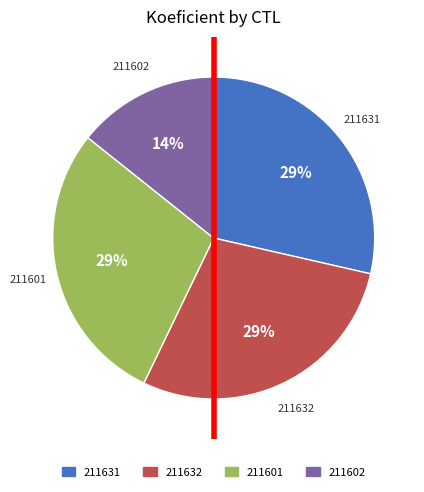

Is it true that 211601 is 42% of the pie?

False